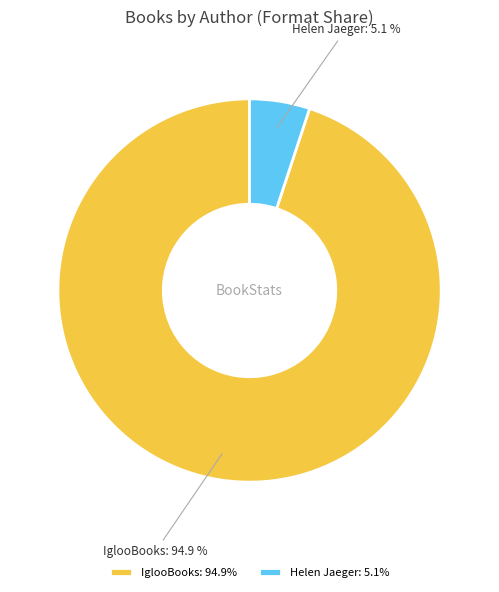

Do IglooBooks and Helen Jaeger together represent more than half of the pie?

Yes